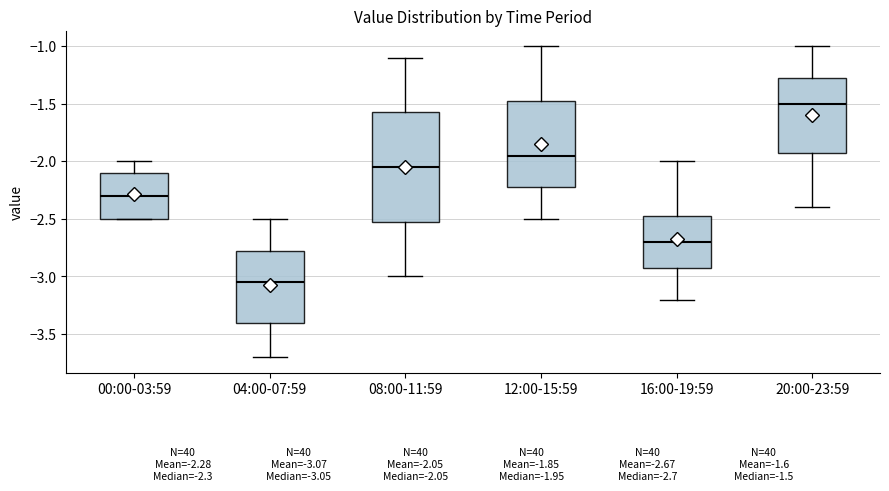

Which box is the tallest, from its lower edge to its upper edge?

08:00-11:59